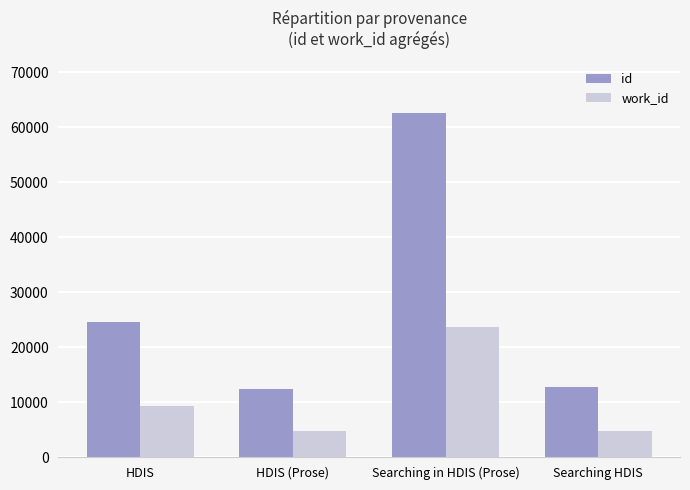

What is the highest value of the id series?

62572